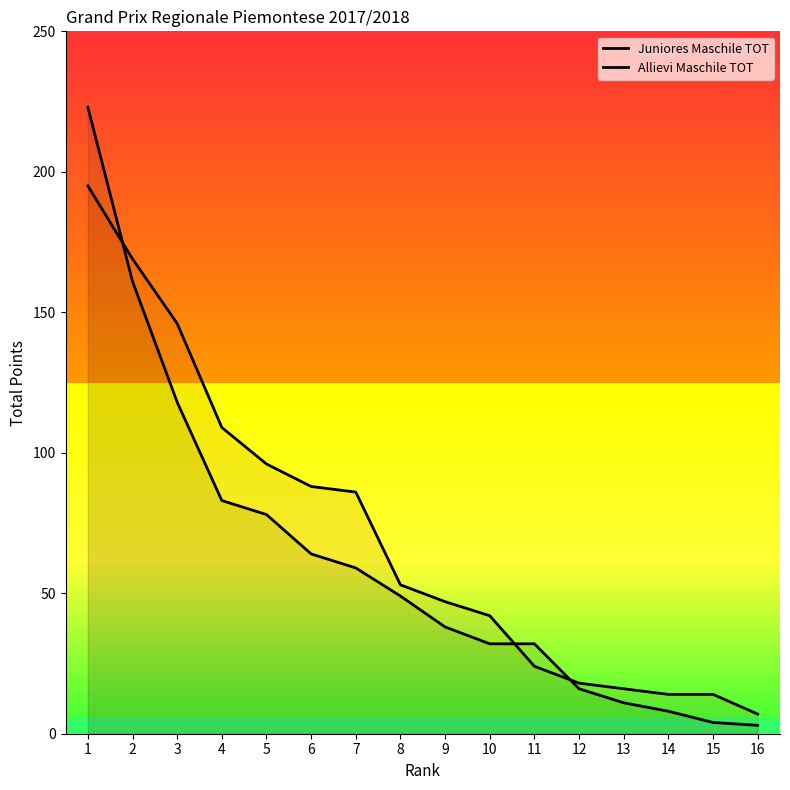

Rank the series by their maximum value, from lowest to highest.

Allievi Maschile TOT, Juniores Maschile TOT